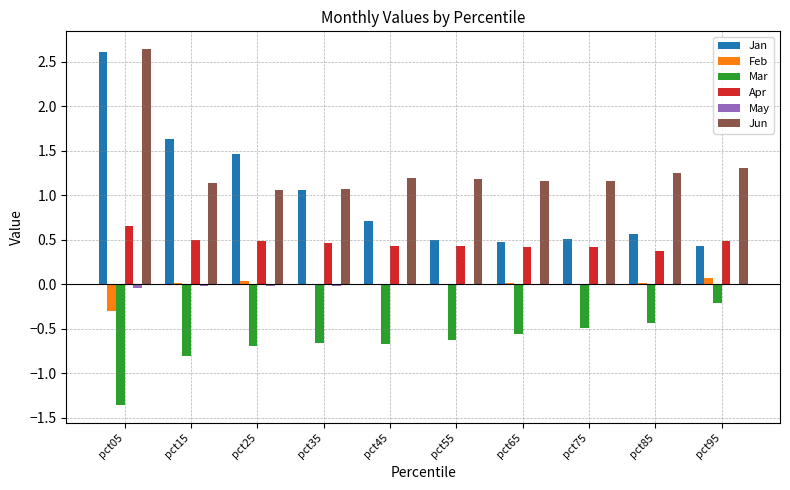

Which series has the largest total across all categories?

Jun